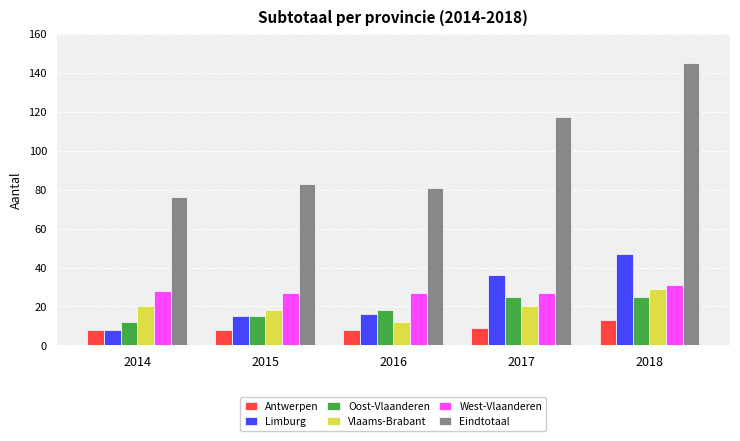

Reading right to left, extract all data points from this chart.

Antwerpen: 2018=13	2017=9	2016=8	2015=8	2014=8
Limburg: 2018=47	2017=36	2016=16	2015=15	2014=8
Oost-Vlaanderen: 2018=25	2017=25	2016=18	2015=15	2014=12
Vlaams-Brabant: 2018=29	2017=20	2016=12	2015=18	2014=20
West-Vlaanderen: 2018=31	2017=27	2016=27	2015=27	2014=28
Eindtotaal: 2018=145	2017=117	2016=81	2015=83	2014=76